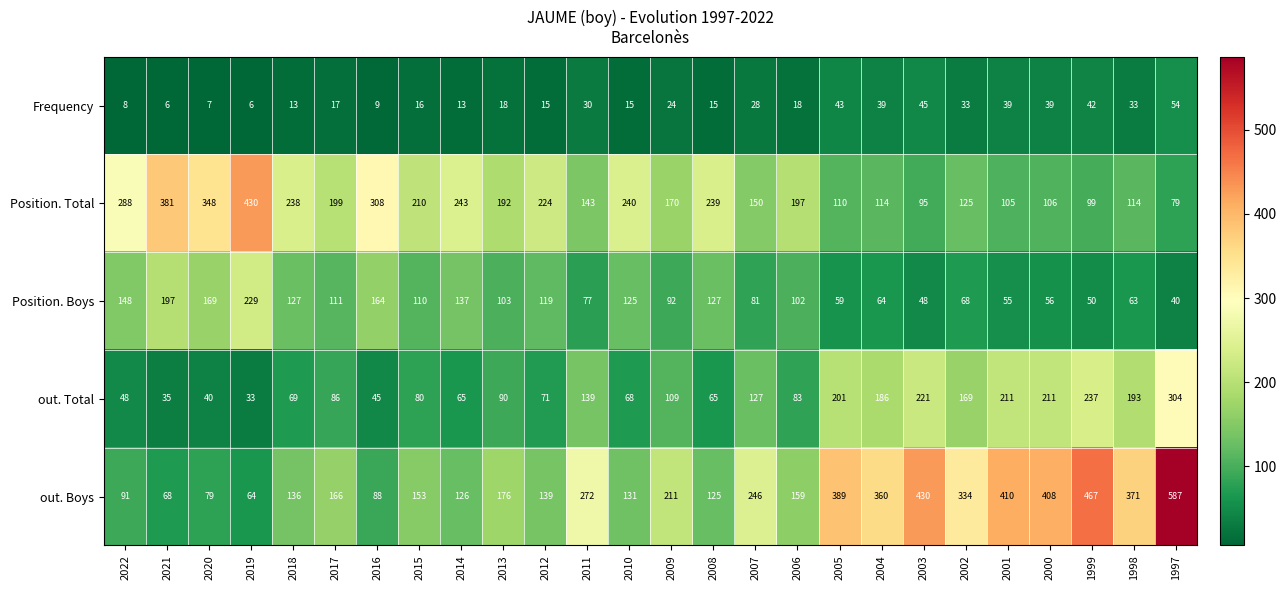

What is the difference between the out. Total values at 2014 and 2001?

146